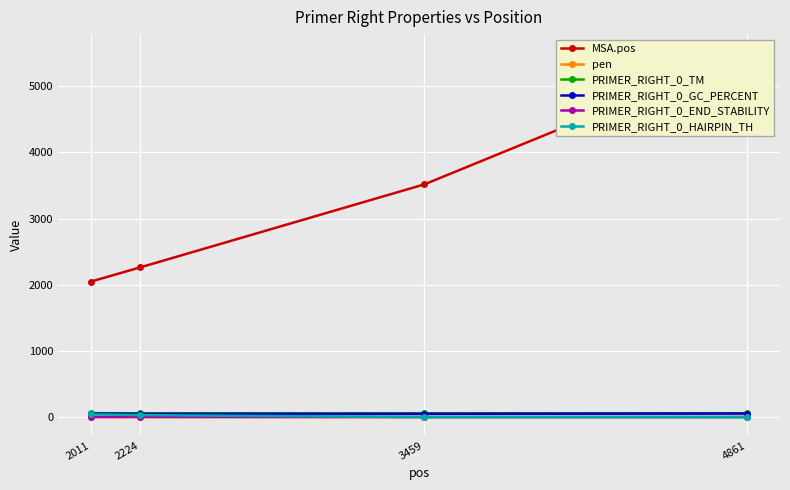

Which series has the widest spread of values?

MSA.pos